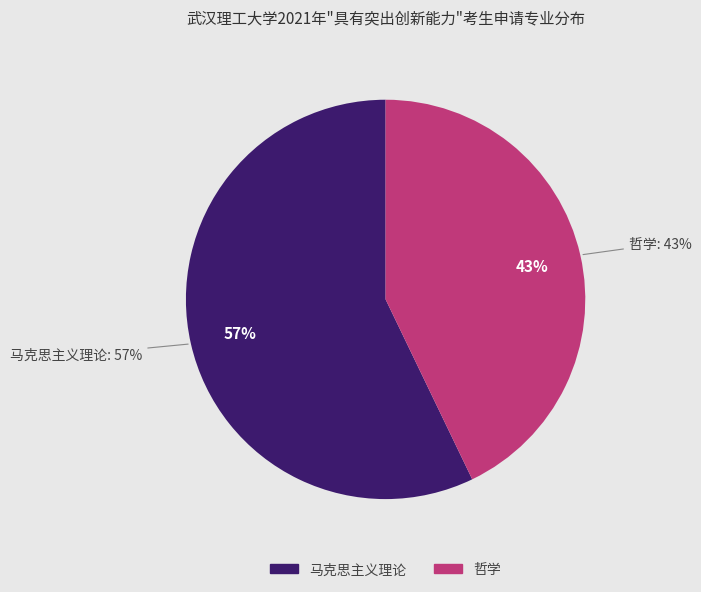

True or false: 哲学 accounts for 43% of the total.

True